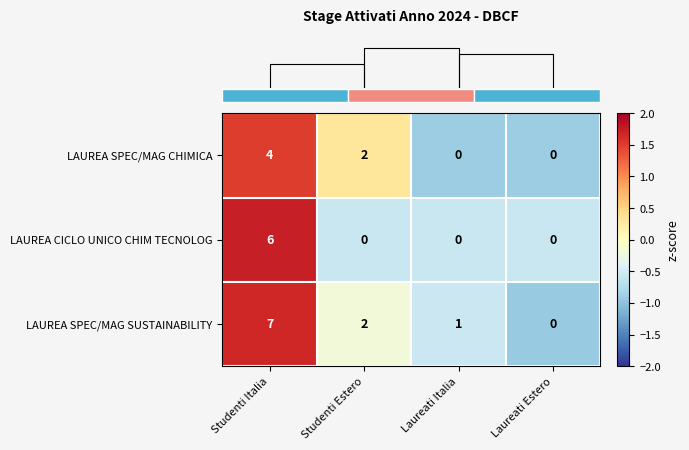

Reading left to right, what are all the values shown in this chart?

LAUREA SPEC/MAG CHIMICA: 4	2	0	0
LAUREA CICLO UNICO CHIM TECNOLOG: 6	0	0	0
LAUREA SPEC/MAG SUSTAINABILITY: 7	2	1	0